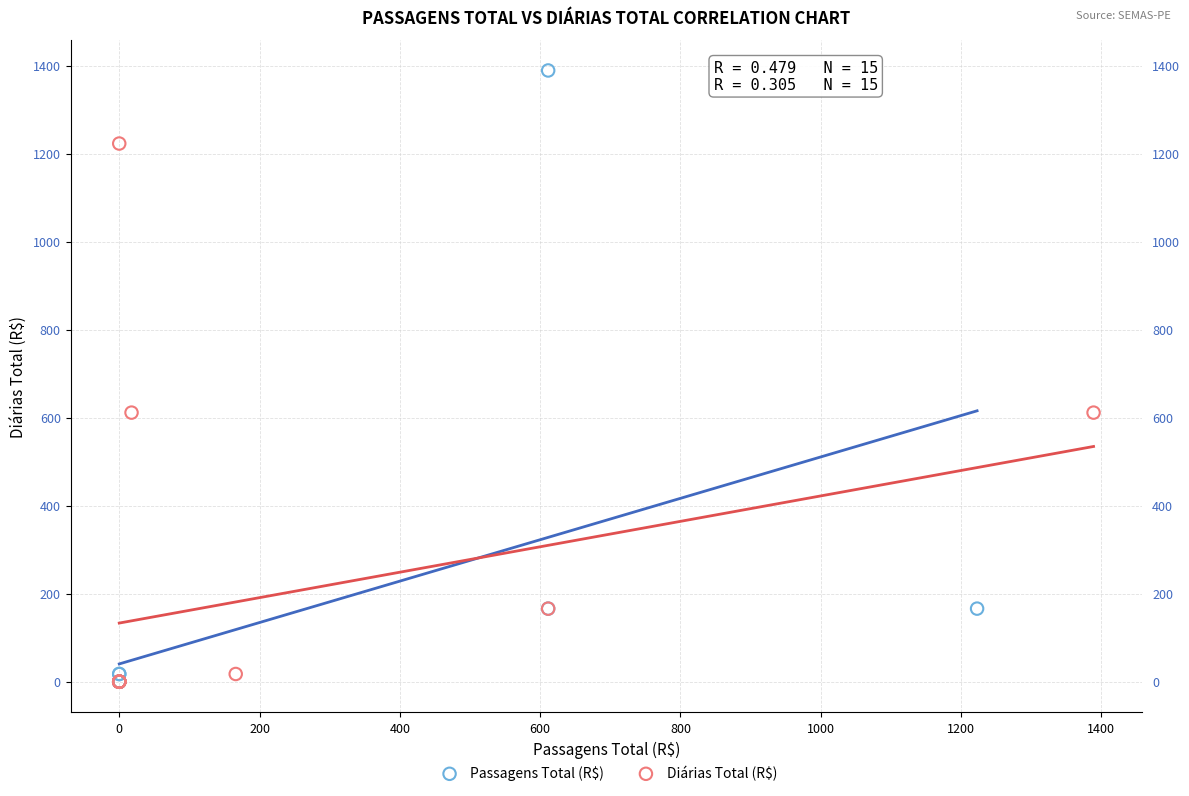

Which series contains the highest Y value?

Passagens Total (R$)